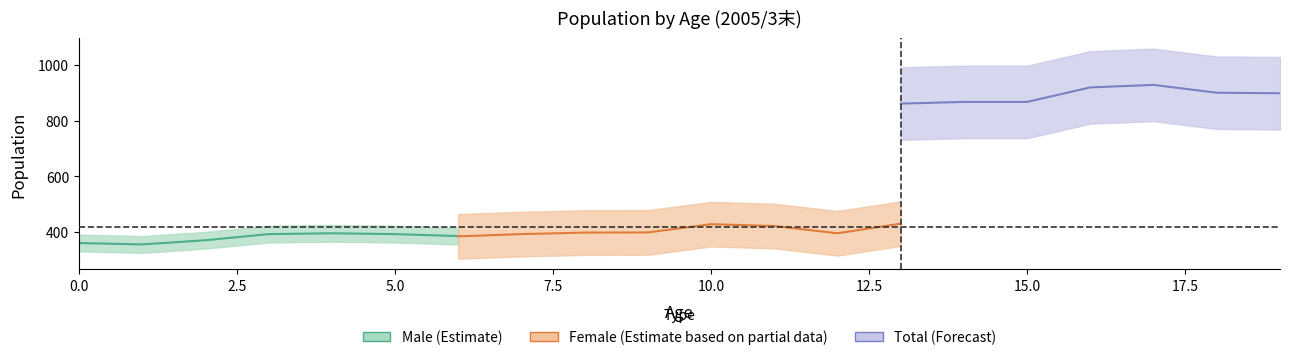

Which has a higher value, 13 or 8?

13